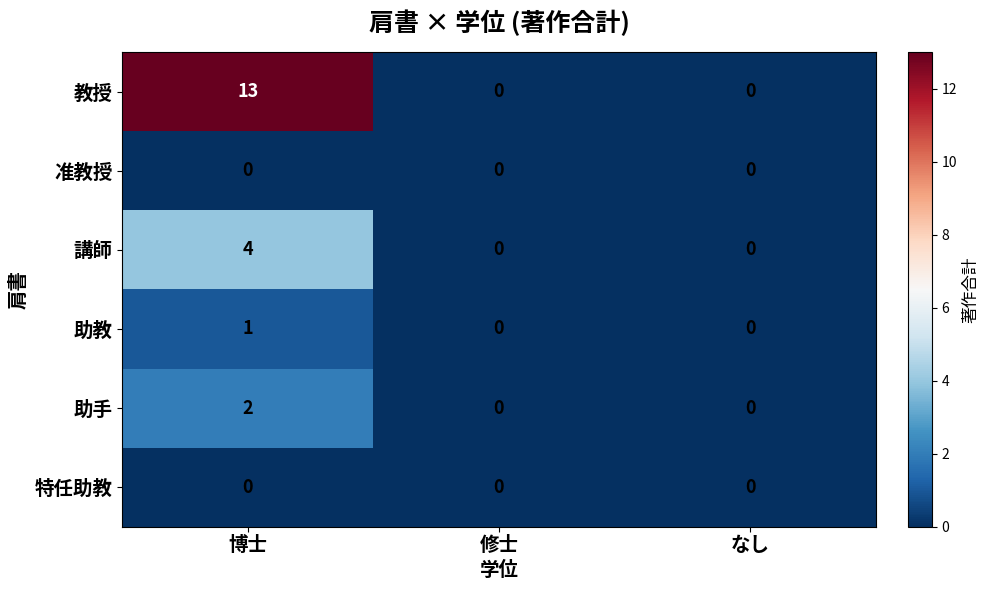

The value of 教授 at 博士 is 13. True or false?

True